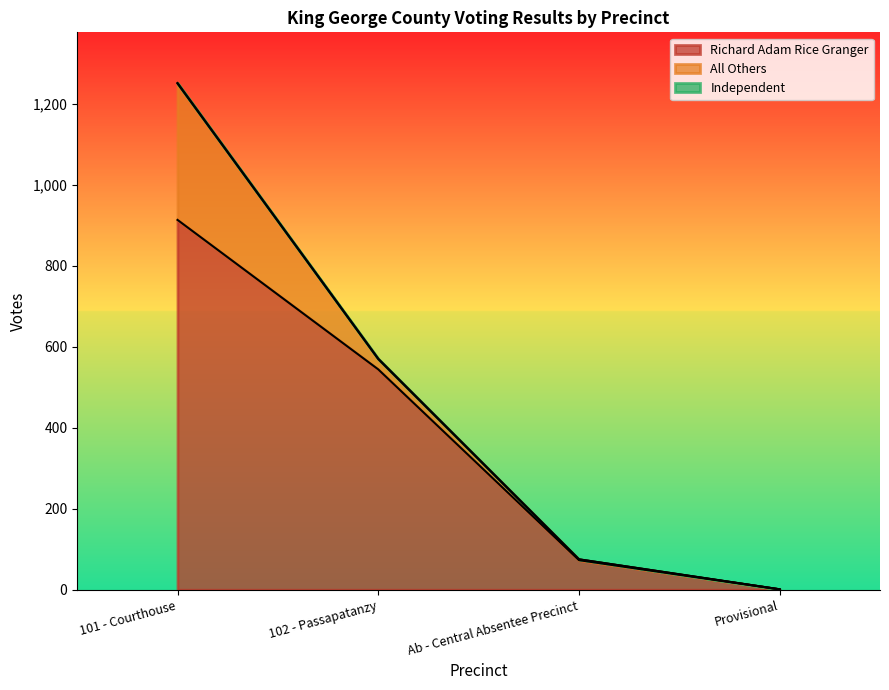

What position from the left is Ab - Central Absentee Precinct?

3